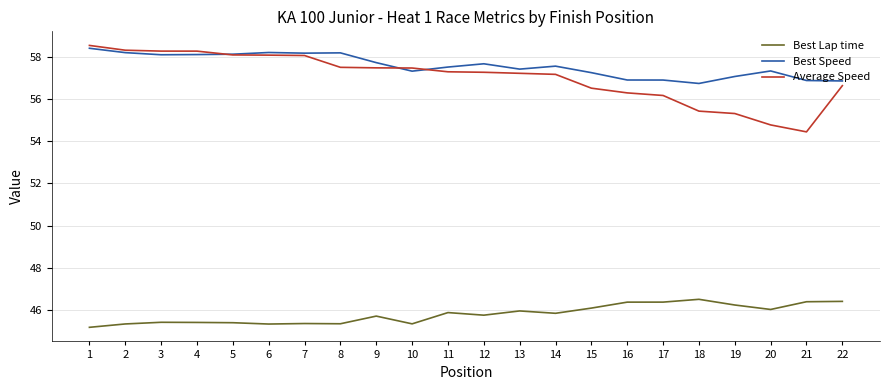

Is the value of Best Lap time at 18 greater than the value of Average Speed at 22?

No